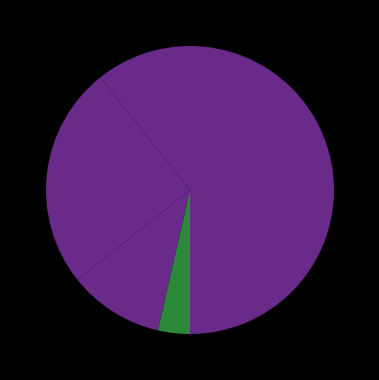

Count the number of slices in the pie.

6